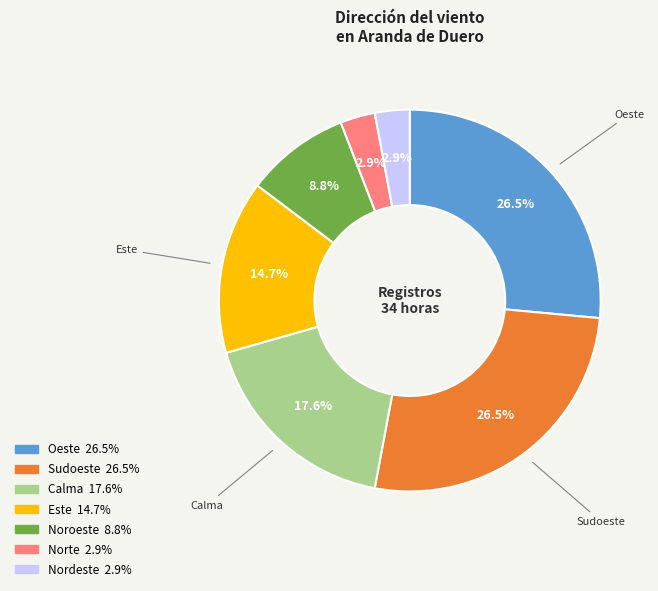

Is it true that Noroeste is 23% of the pie?

False